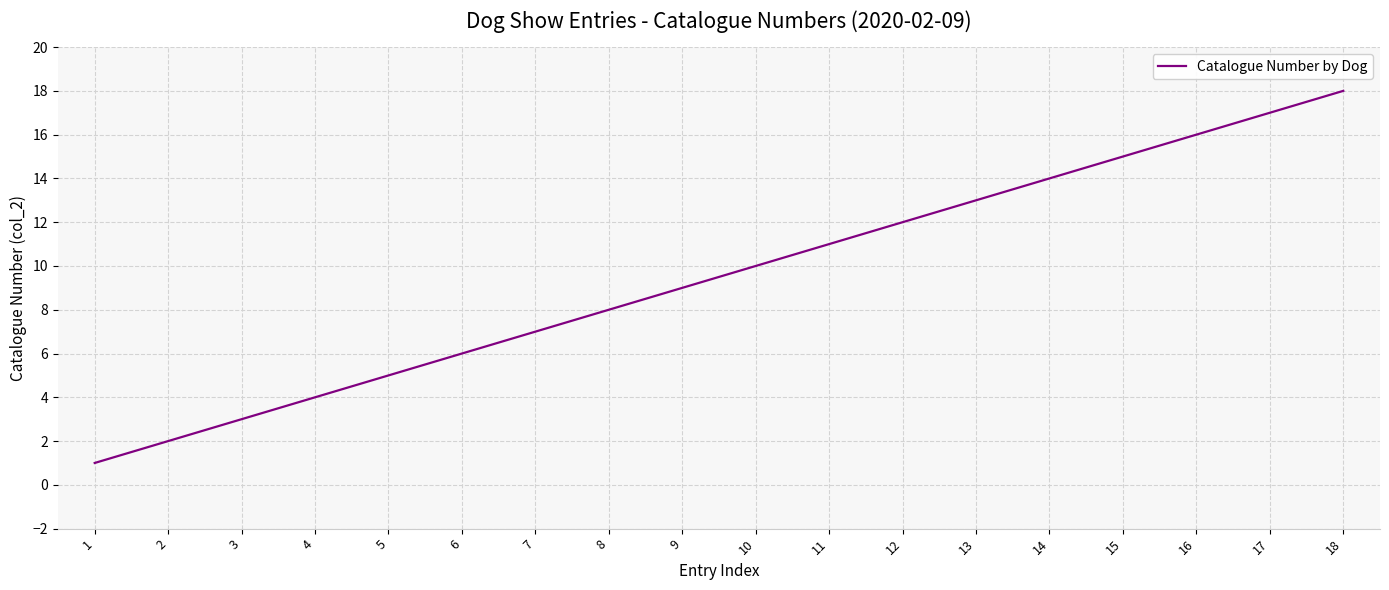

Which category has the lowest value across all series?

1